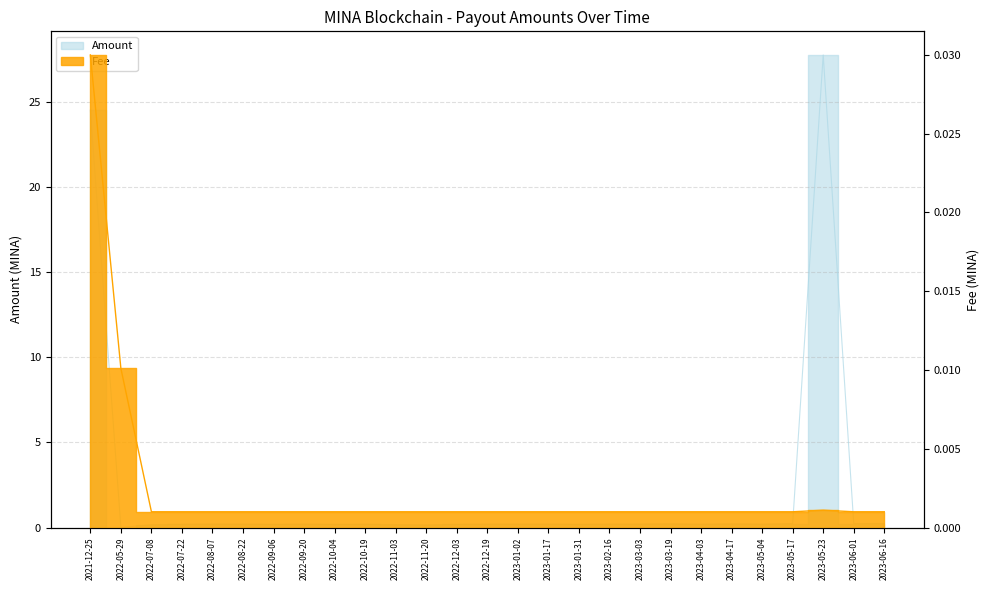

How many lines are shown in the chart?

2